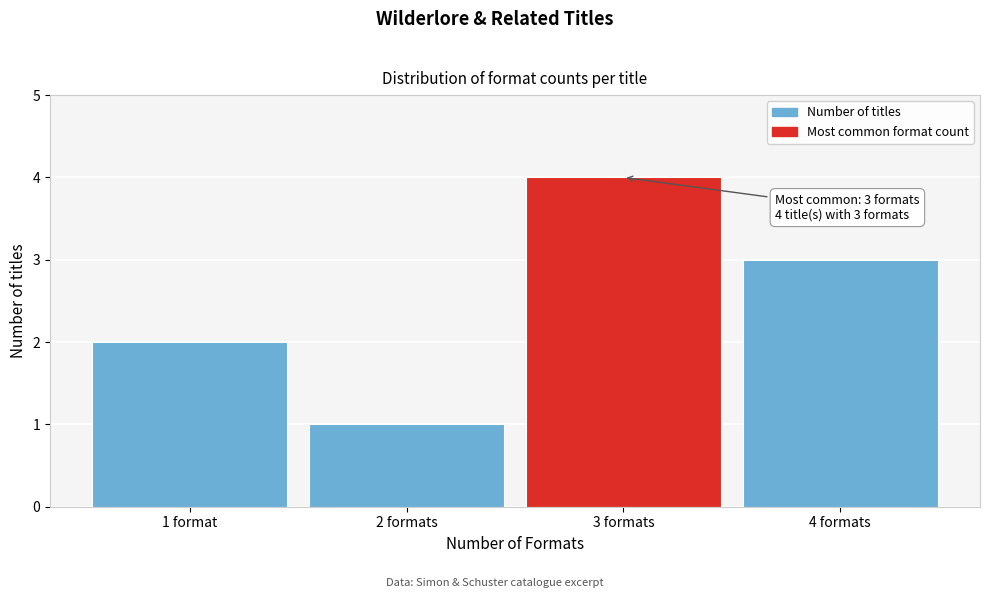

Reading right to left, list all the values displayed in this chart.

4 formats=3	3 formats=4	2 formats=1	1 format=2